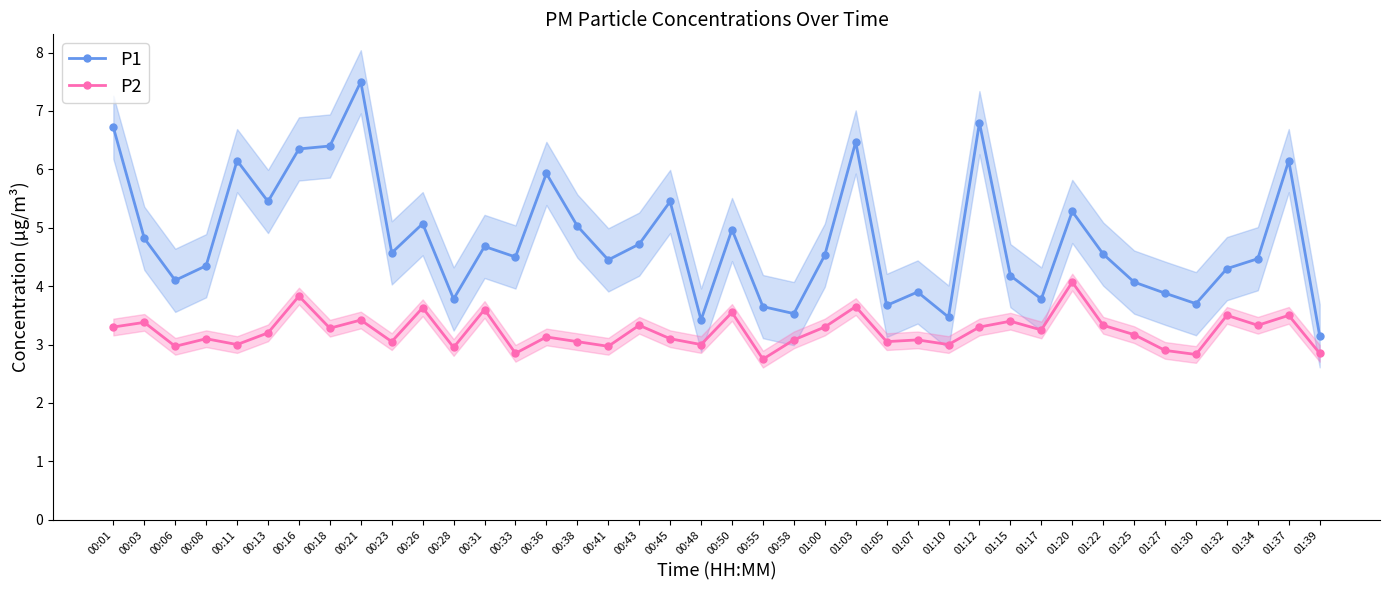

What are all the series names shown in the legend?

P1, P2